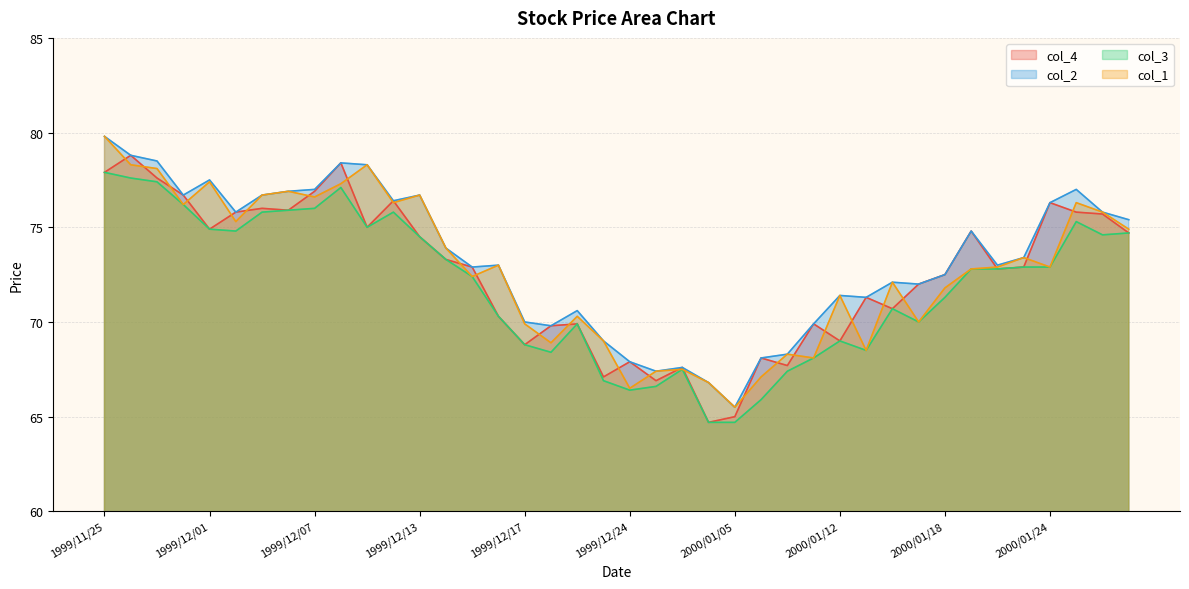

How many interior local peaks does the col_1 series have?

12